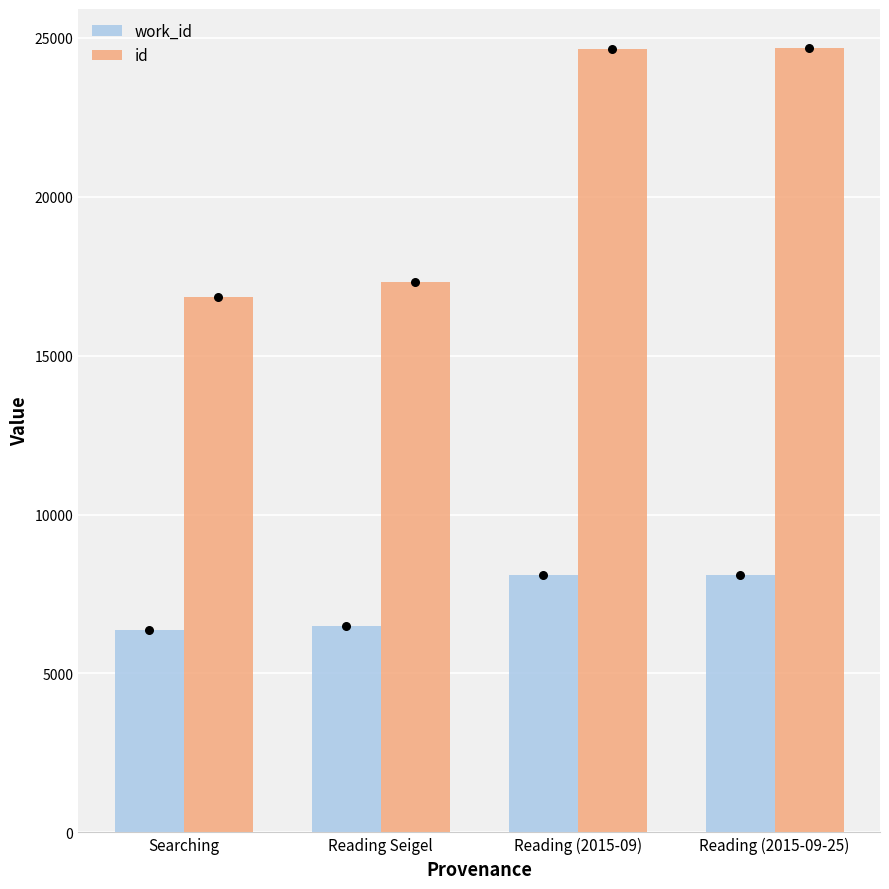

Which series has the widest spread of Y values?

id